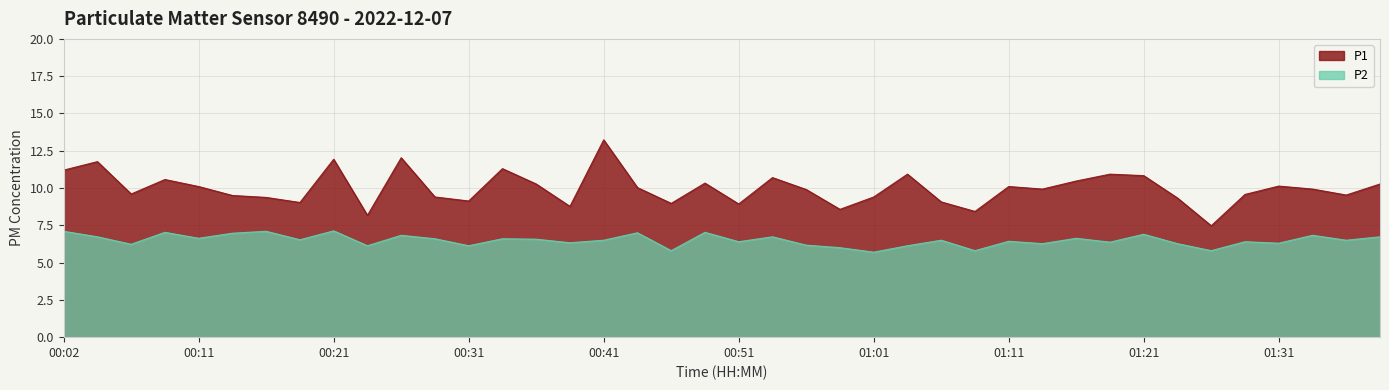

Where is the first local minimum for P1?

00:06